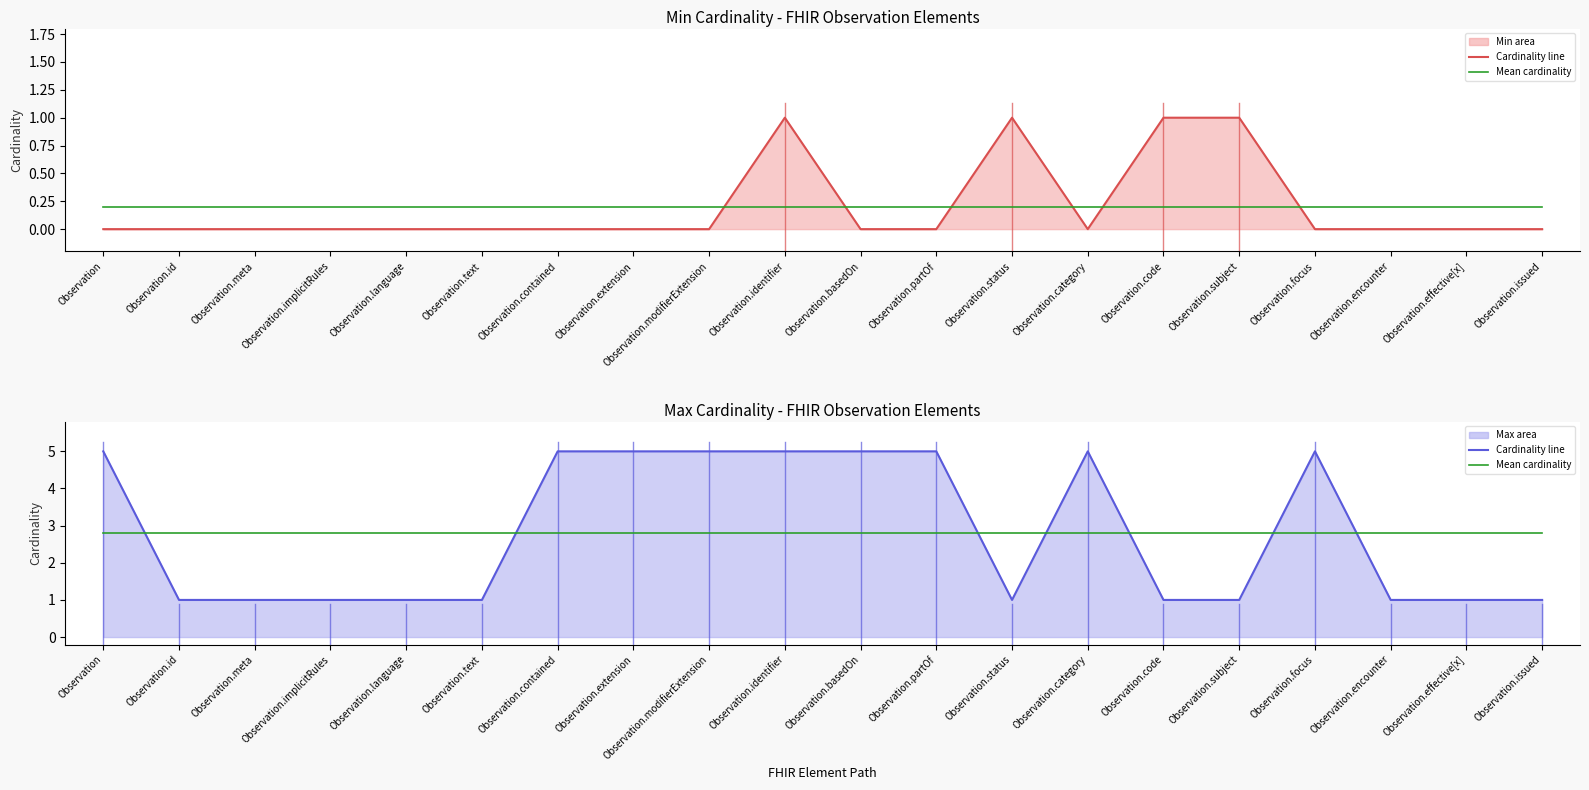

Which category has the highest value across all series?

Observation